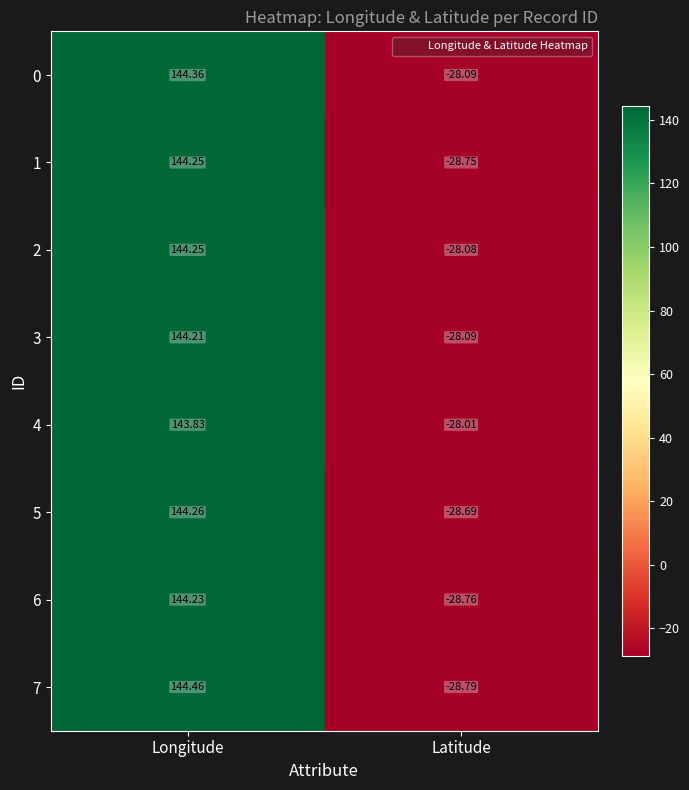

At which category is the sum across all series the highest?

Longitude